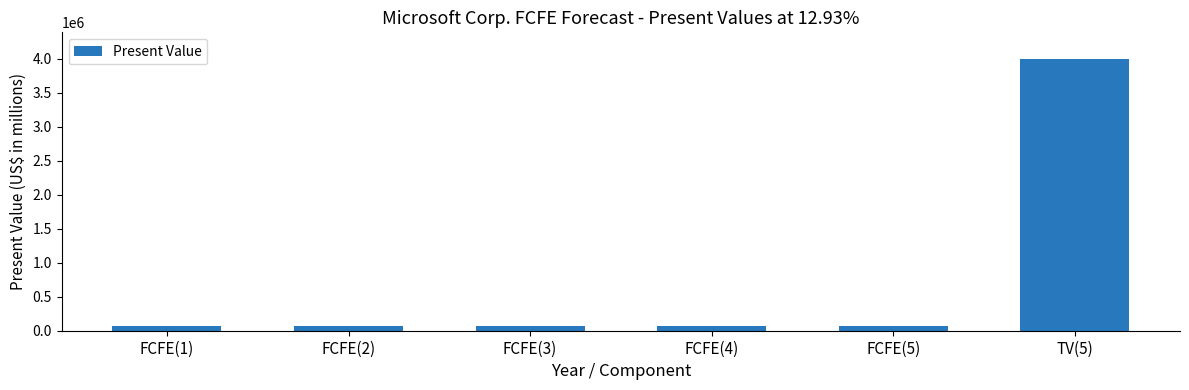

Which label corresponds to the largest value in the chart?

TV(5)